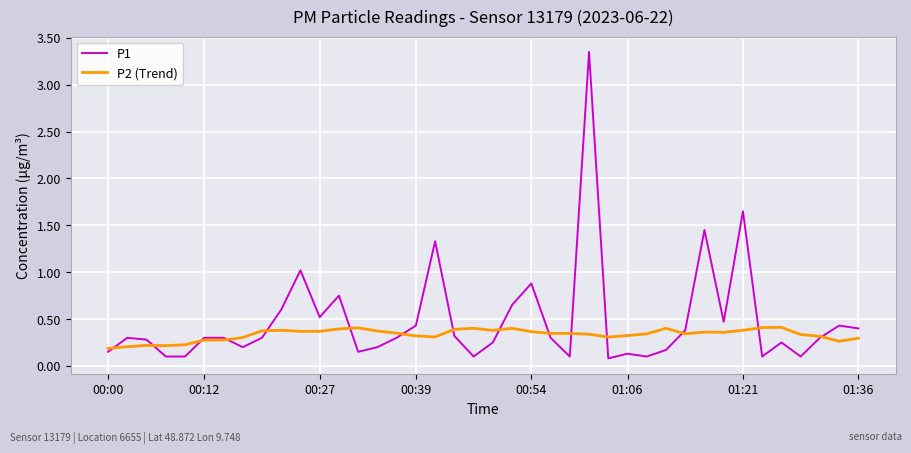

Rank the series by their average value, from highest to lowest.

P1, P2 (Trend)